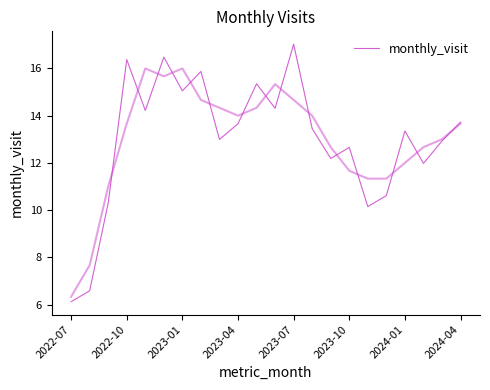

How many values exceed 13?

12